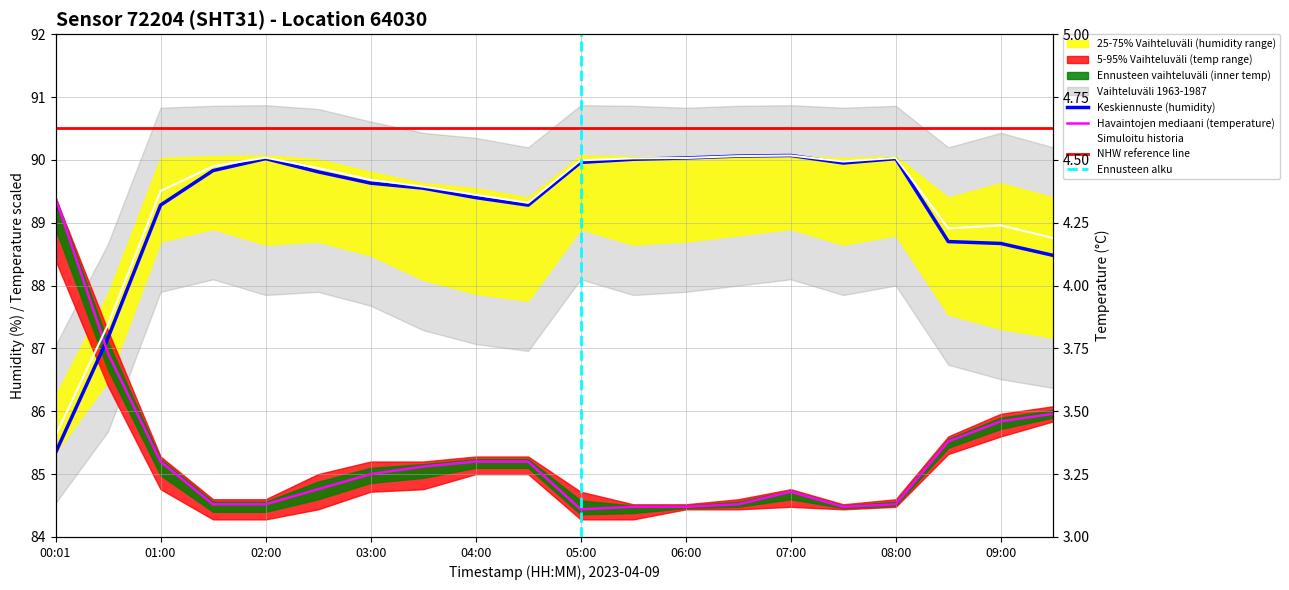

In humidity, how many points are lower than both neighbors (excluding endpoints)?

2